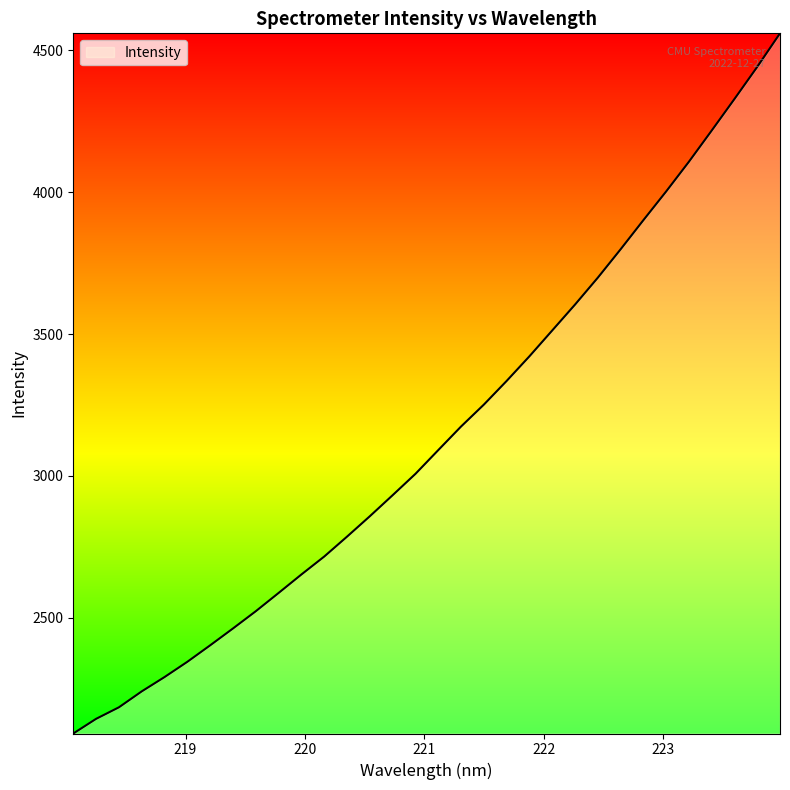

What is the sum of all values?

100666.6